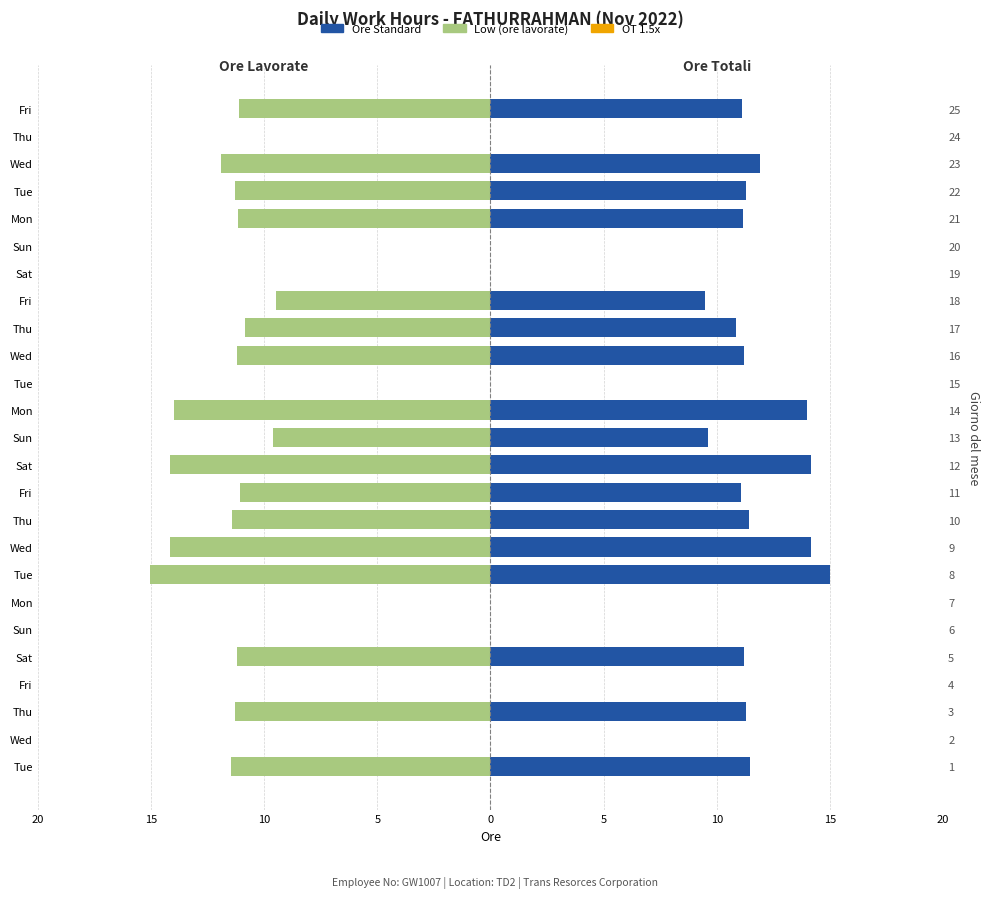

What are all the series names shown in the legend?

Low (ore lavorate), OT 1.5, Ore Standard